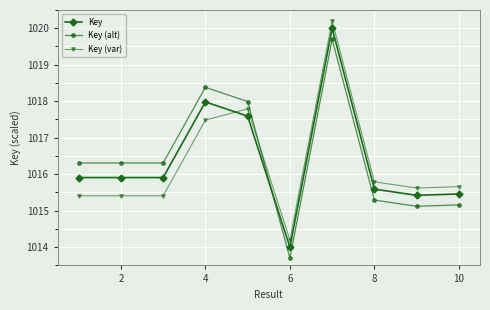

True or false: Key (var) has more than 1 points higher than both neighbors.

True